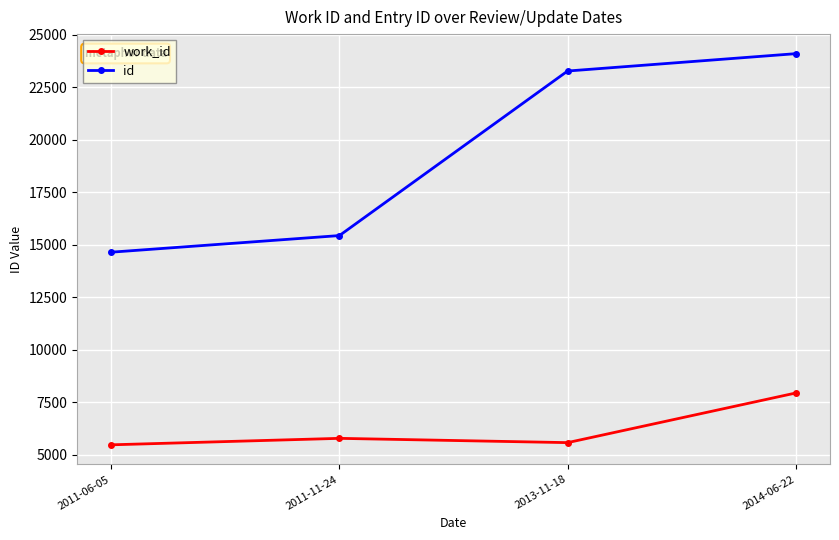

Rank the series by their maximum value, from lowest to highest.

work_id, id